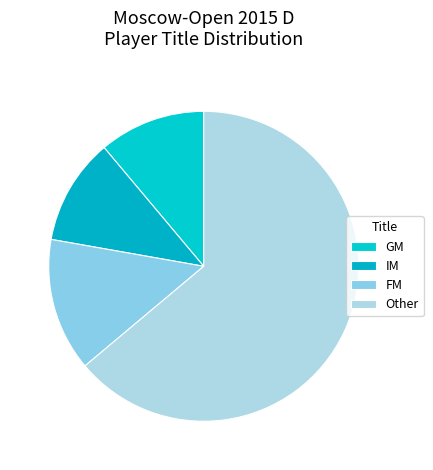

Is it true that IM is 28% of the pie?

False